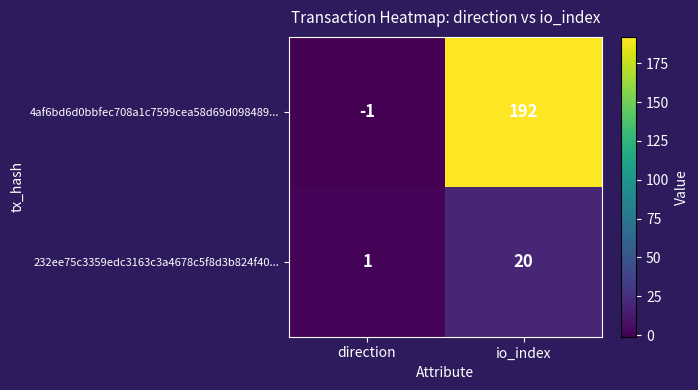

What is the sum of the 232ee75c3359edc3163c3a4678c5f8d3b824f40... values at direction and io_index?

21